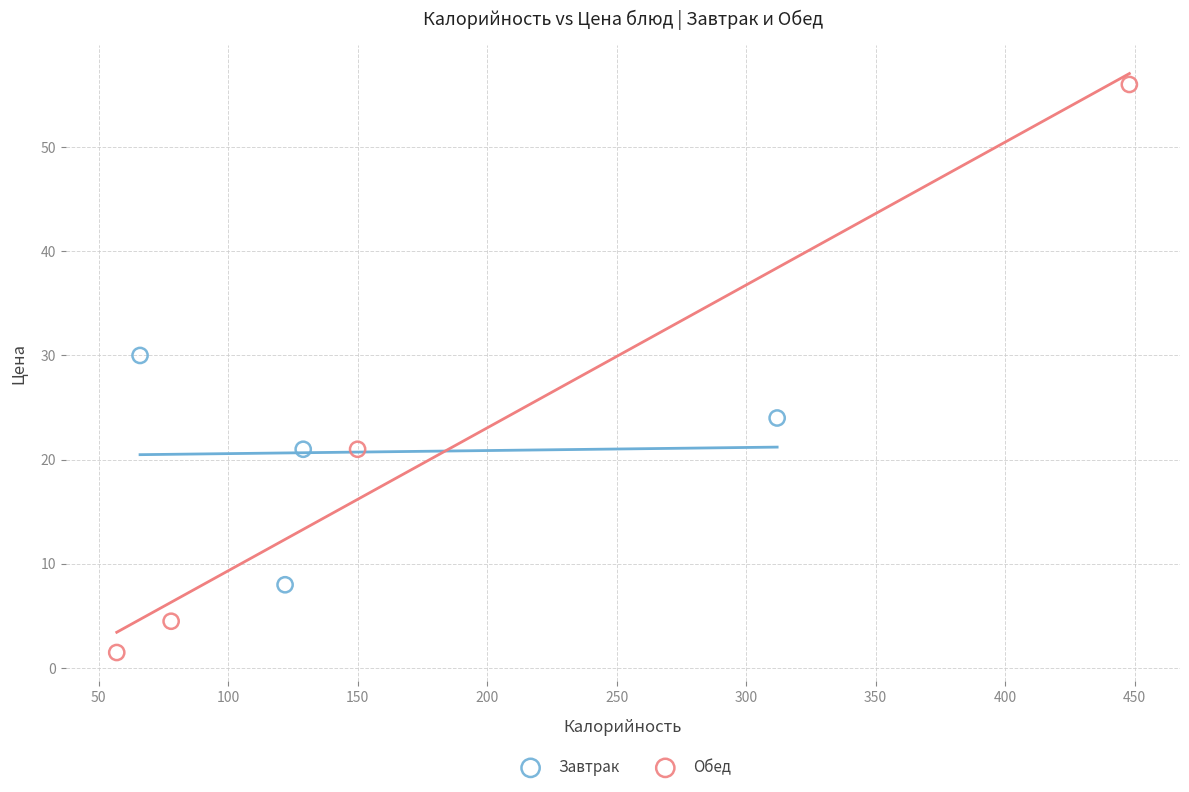

Which series reaches the maximum Y coordinate?

Обед